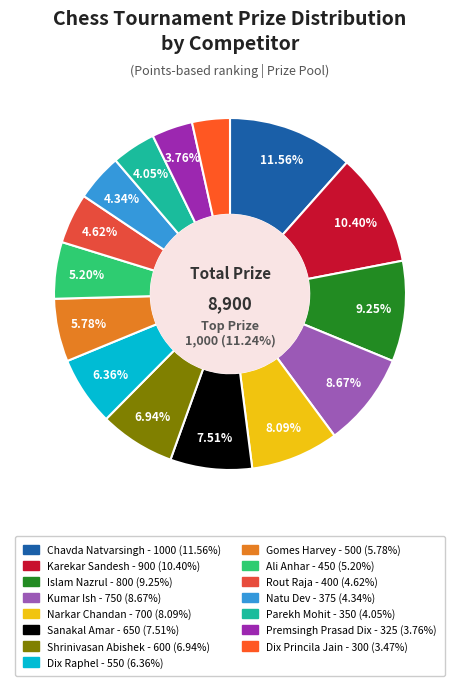

Rank the categories by value from highest to lowest.

Chavda Natvarsingh, Karekar Sandesh, Islam Nazrul, Kumar Ish, Narkar Chandan, Sanakal Amar, Shrinivasan Abishek, Dix Raphel, Gomes Harvey, Ali Anhar, Rout Raja, Natu Dev, Parekh Mohit, Premsingh Prasad Dix, Dix Princila Jain